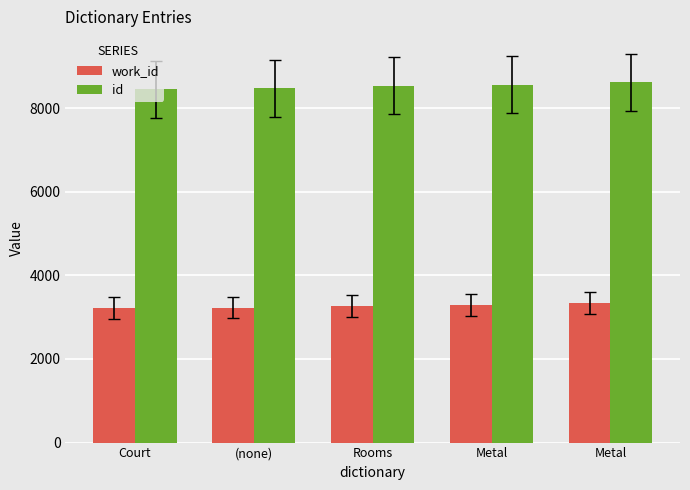

Reading left to right, transcribe all the data shown in this chart.

work_id: Court=3215	(none)=3226	Rooms=3269	Metal=3293	Metal=3342
id: Court=8445	(none)=8471	Rooms=8530	Metal=8557	Metal=8615